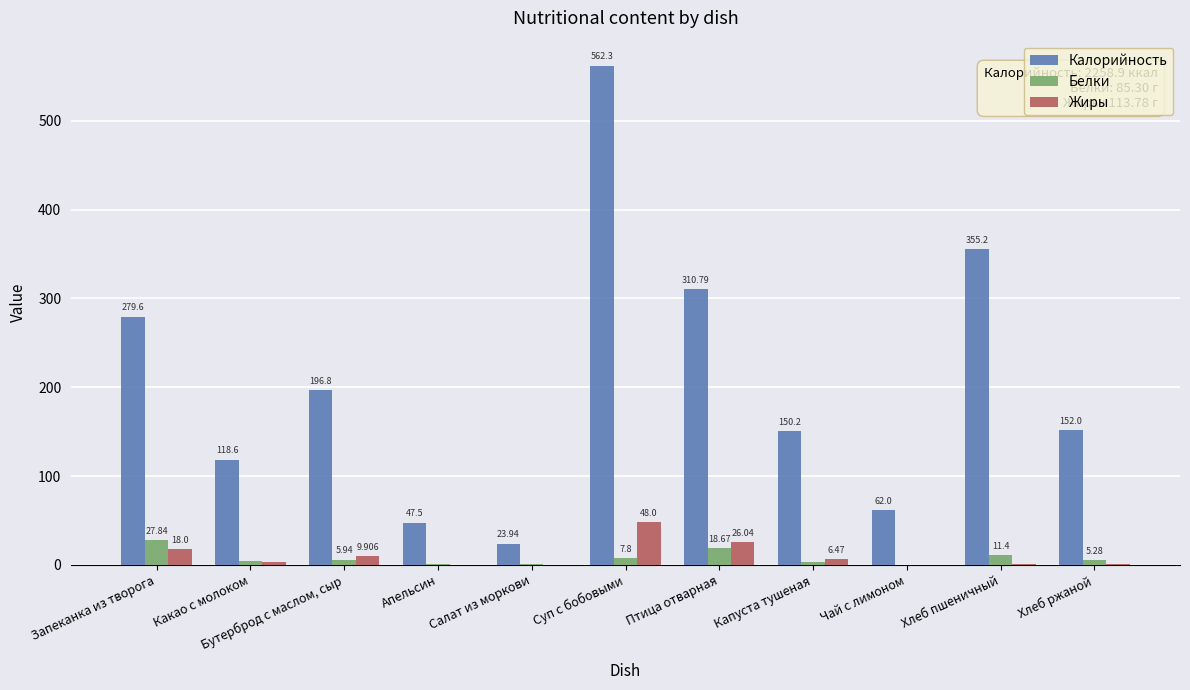

Which series changed the most between Капуста тушеная and Чай с лимоном?

Калорийность